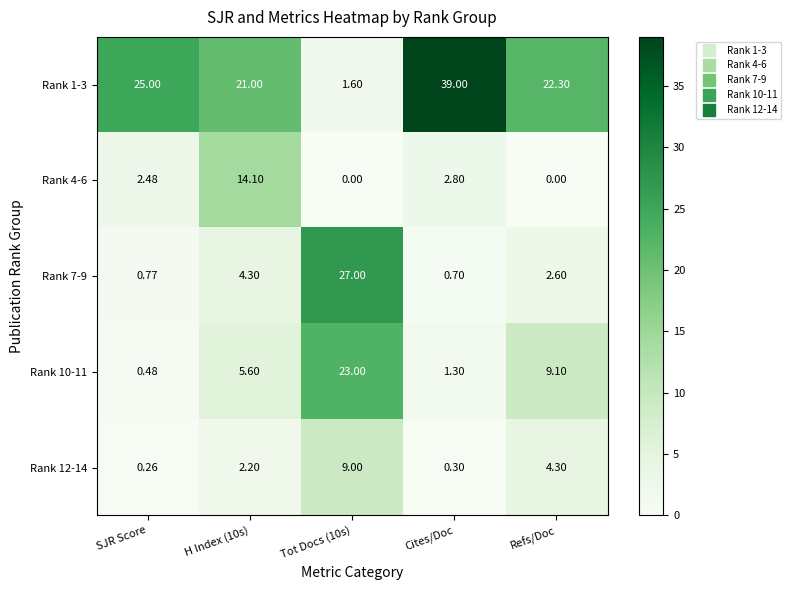

Rank the series at Tot Docs (10s) from highest to lowest value.

Rank 7-9, Rank 10-11, Rank 12-14, Rank 1-3, Rank 4-6